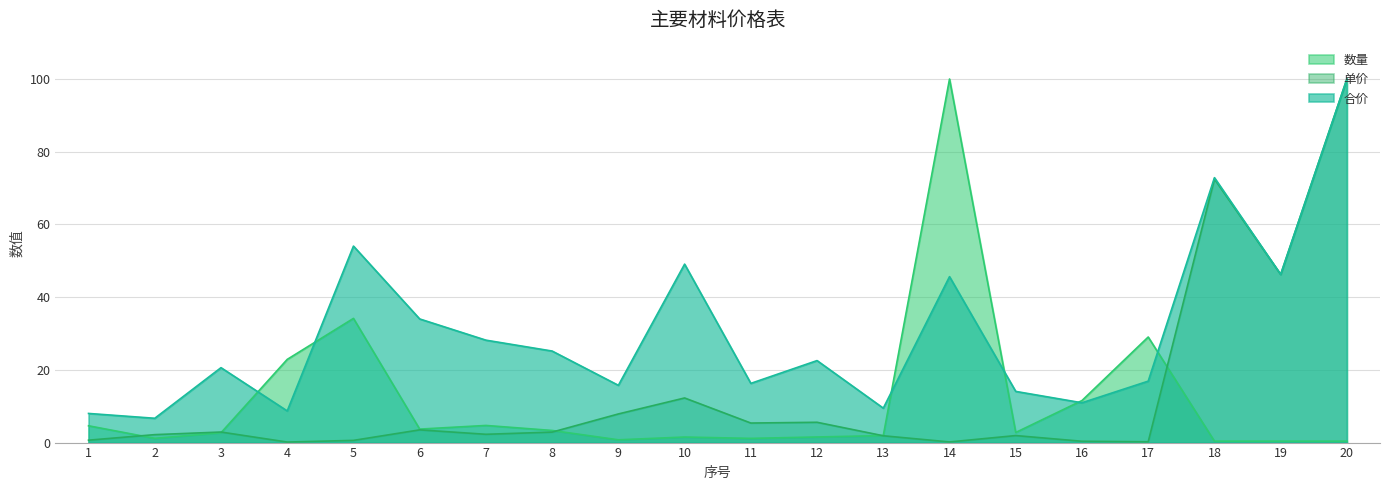

What is the difference between the 数量 values at 11 and 3?

1.6